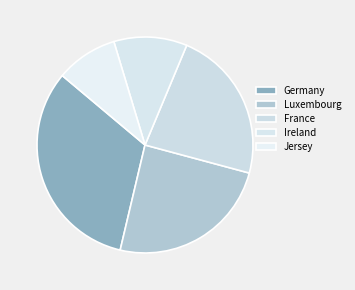

How many slices are in this pie chart?

5